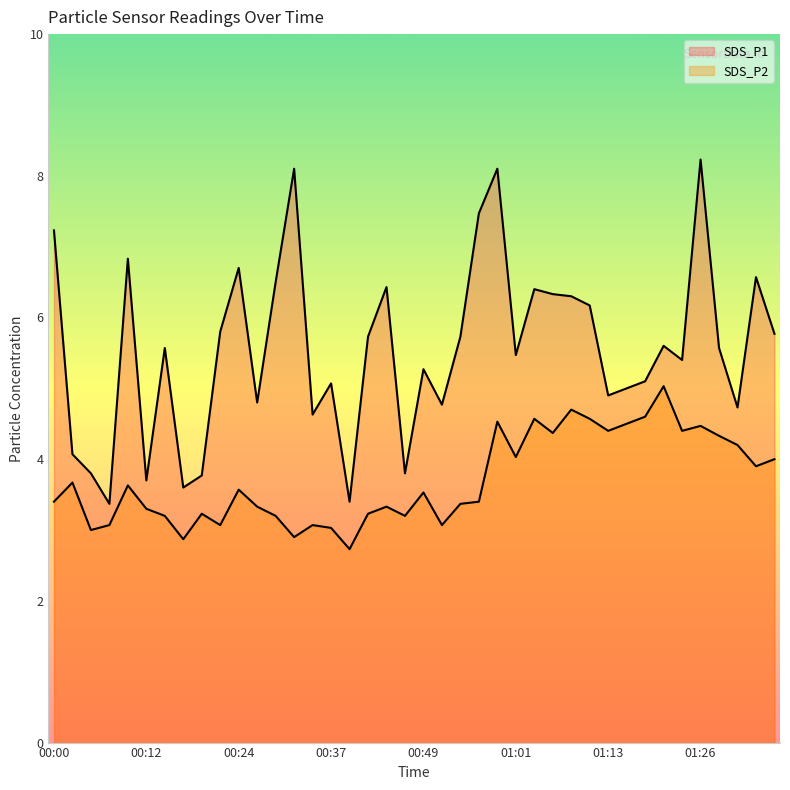

Does the chart have visible grid lines?

No